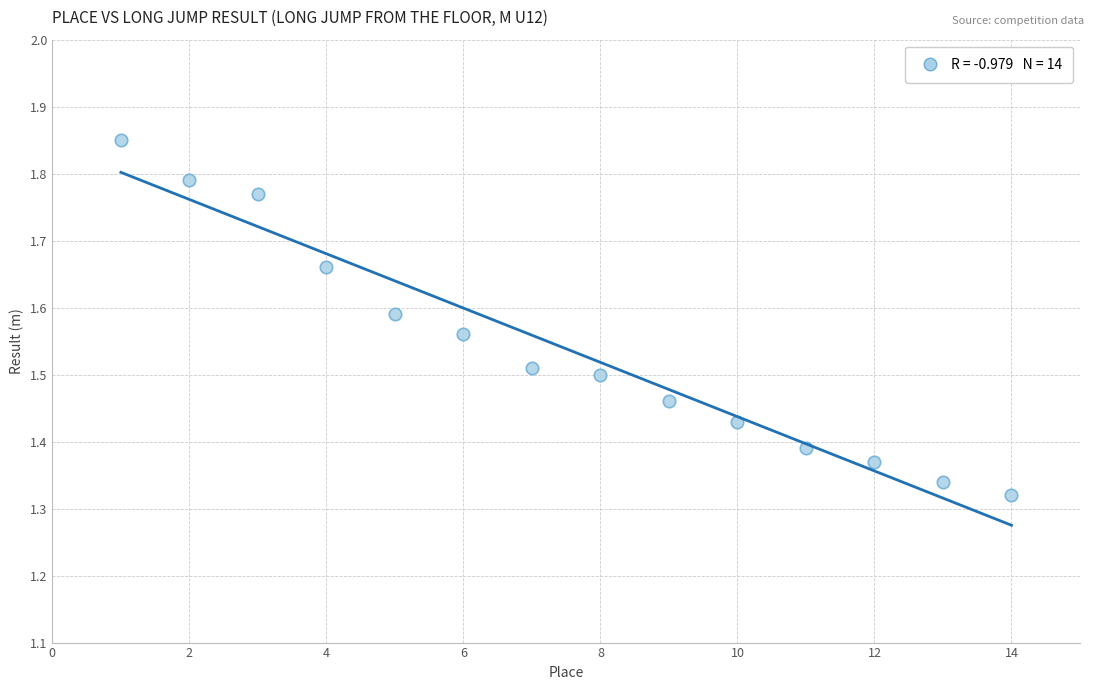

What is the range of X values (max minus min)?

13.0